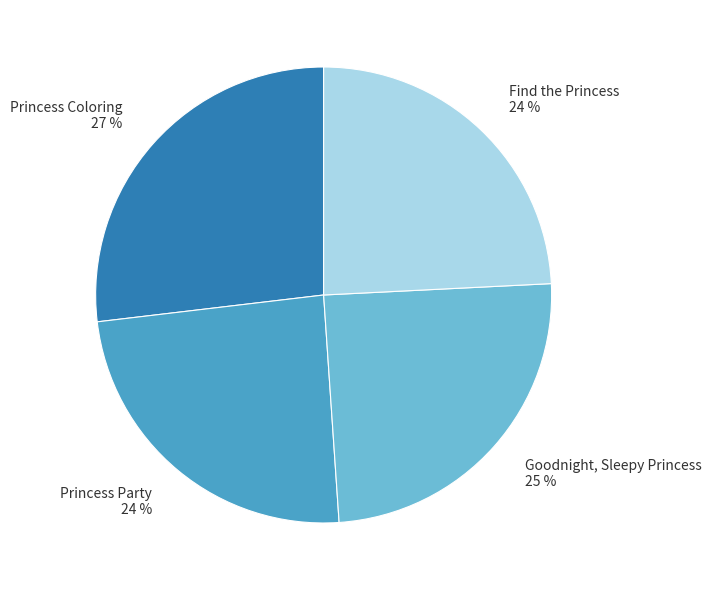

Is there a majority slice in this chart?

No